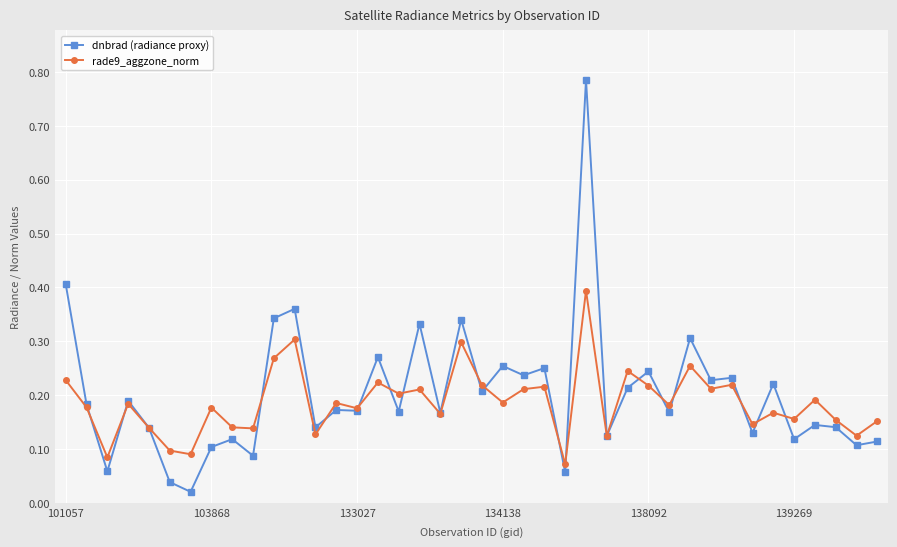

Which series ends up on top after the final intersection of rade9_aggzone_norm and dnbrad (radiance proxy)?

rade9_aggzone_norm